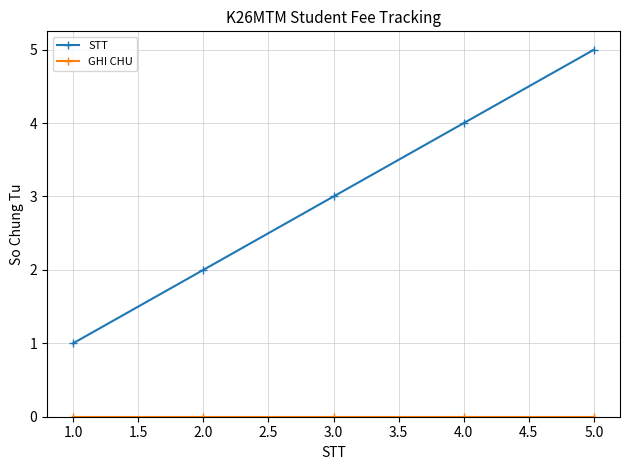

List the labels in order of STT value, smallest first.

1.0, 2.0, 3.0, 4.0, 5.0